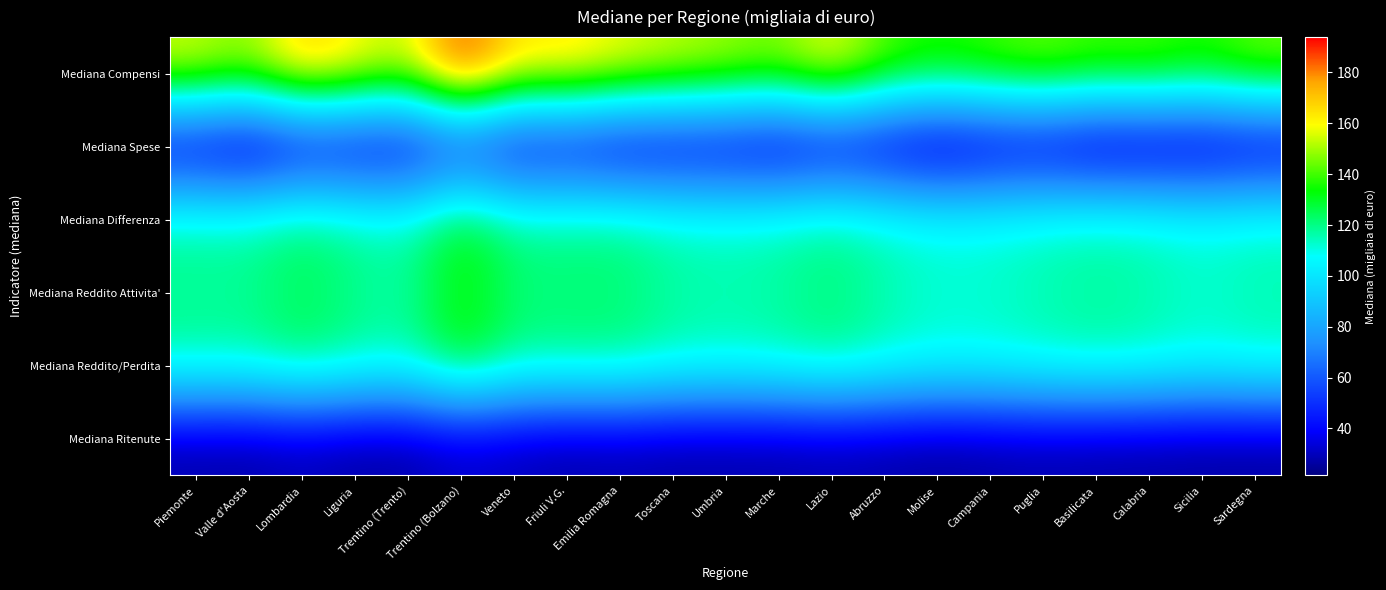

Reading right to left, list all the values displayed in this chart.

Mediana Compensi: Sardegna=145.8	Sicilia=137.8	Calabria=143.1	Basilicata=141.4	Puglia=146.2	Campania=141.7	Molise=137.6	Abruzzo=143.3	Lazio=161.7	Marche=147.2	Umbria=151.7	Toscana=155.3	Emilia Romagna=160.0	Friuli V.G.=166.8	Veneto=165.5	Trentino (Bolzano)=193.9	Trentino (Trento)=154.2	Liguria=163.1	Lombardia=172.3	Valle d'Aosta=149.0	Piemonte=156.6
Mediana Spese: Sardegna=26.0	Sicilia=23.4	Calabria=22.6	Basilicata=21.5	Puglia=27.2	Campania=26.3	Molise=21.6	Abruzzo=27.7	Lazio=31.3	Marche=26.5	Umbria=30.1	Toscana=30.0	Emilia Romagna=28.8	Friuli V.G.=34.6	Veneto=32.3	Trentino (Bolzano)=45.1	Trentino (Trento)=31.3	Liguria=31.1	Lombardia=32.0	Valle d'Aosta=21.6	Piemonte=28.0
Mediana Differenza: Sardegna=114.6	Sicilia=111.8	Calabria=115.3	Basilicata=116.9	Puglia=114.8	Campania=112.1	Molise=111.5	Abruzzo=115.2	Lazio=120.5	Marche=116.5	Umbria=115.0	Toscana=116.3	Emilia Romagna=121.3	Friuli V.G.=121.0	Veneto=121.0	Trentino (Bolzano)=134.4	Trentino (Trento)=116.0	Liguria=118.8	Lombardia=124.3	Valle d'Aosta=117.9	Piemonte=118.1
Mediana Reddito Attivita': Sardegna=114.6	Sicilia=111.8	Calabria=115.3	Basilicata=116.9	Puglia=114.8	Campania=112.1	Molise=111.5	Abruzzo=115.2	Lazio=120.5	Marche=116.5	Umbria=115.0	Toscana=116.3	Emilia Romagna=121.3	Friuli V.G.=121.0	Veneto=121.0	Trentino (Bolzano)=134.4	Trentino (Trento)=116.0	Liguria=118.8	Lombardia=124.3	Valle d'Aosta=117.9	Piemonte=118.1
Mediana Reddito/Perdita: Sardegna=114.6	Sicilia=111.8	Calabria=115.3	Basilicata=116.9	Puglia=114.8	Campania=112.1	Molise=111.5	Abruzzo=115.2	Lazio=120.5	Marche=116.5	Umbria=115.0	Toscana=116.3	Emilia Romagna=121.3	Friuli V.G.=121.0	Veneto=121.0	Trentino (Bolzano)=134.4	Trentino (Trento)=116.0	Liguria=118.8	Lombardia=124.3	Valle d'Aosta=117.9	Piemonte=118.1
Mediana Ritenute: Sardegna=24.9	Sicilia=25.0	Calabria=25.7	Basilicata=25.9	Puglia=26.7	Campania=25.9	Molise=24.7	Abruzzo=26.0	Lazio=27.2	Marche=26.1	Umbria=26.1	Toscana=25.8	Emilia Romagna=27.1	Friuli V.G.=26.0	Veneto=28.4	Trentino (Bolzano)=30.7	Trentino (Trento)=25.6	Liguria=25.3	Lombardia=28.4	Valle d'Aosta=25.6	Piemonte=26.2